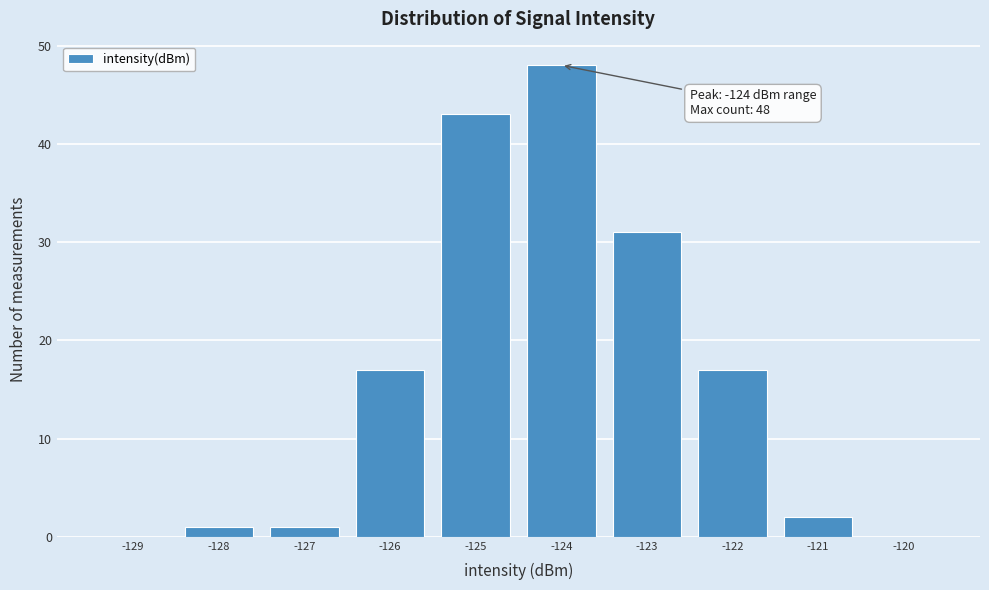

Reading right to left, transcribe all the data shown in this chart.

-120=0	-121=2	-122=17	-123=31	-124=48	-125=43	-126=17	-127=1	-128=1	-129=0